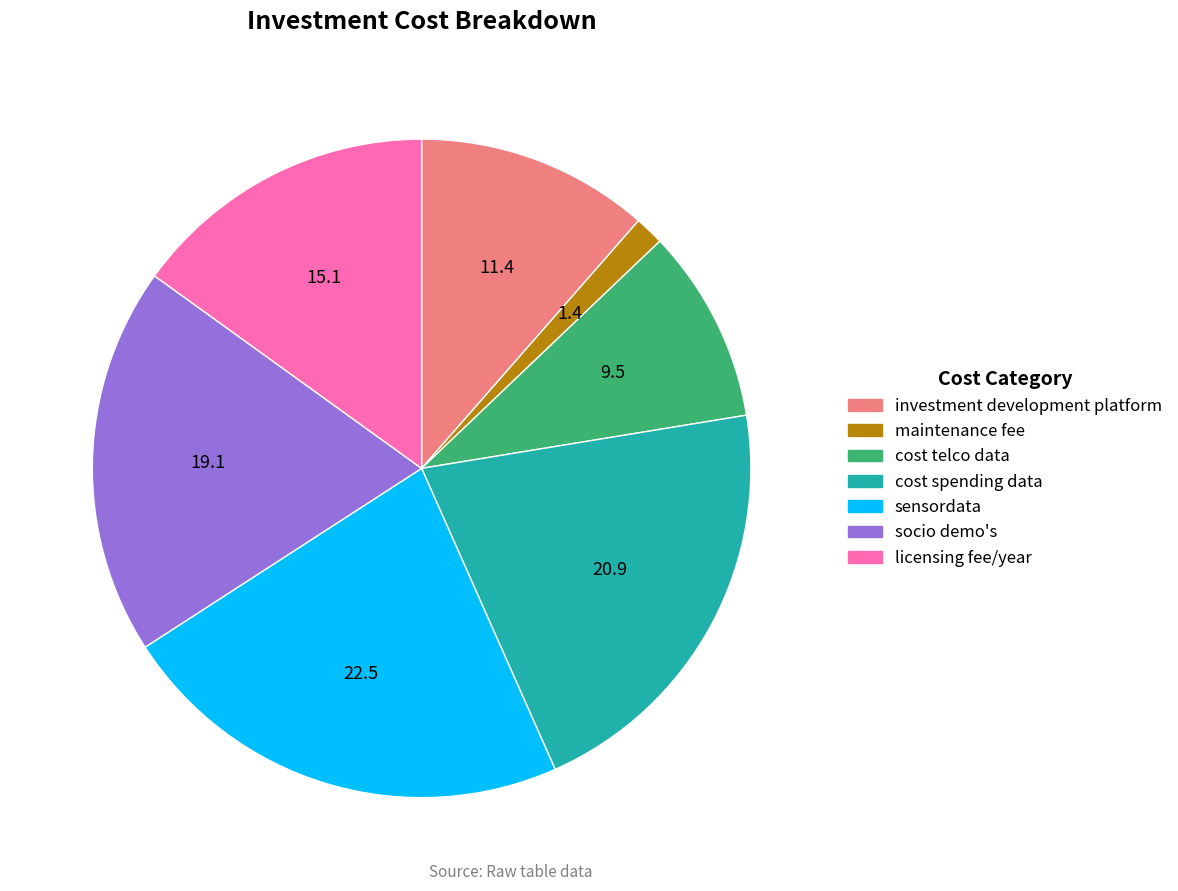

Which category has the biggest portion of the pie?

sensordata